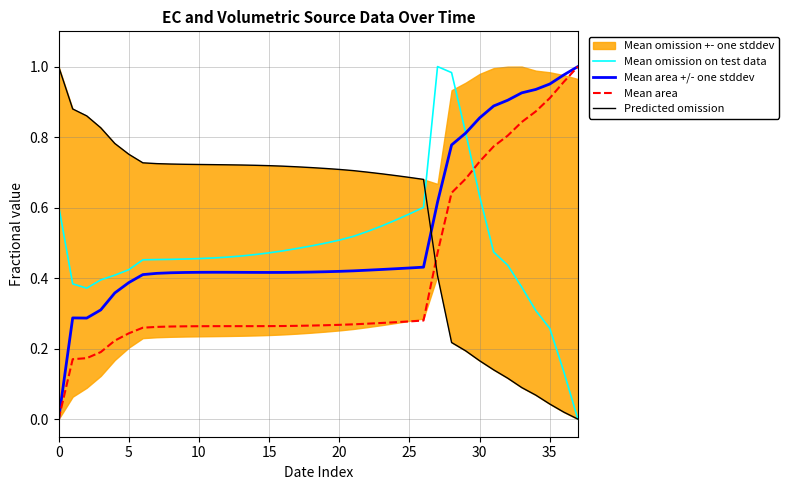

Is it true that Mean area equals -0.6 at 0?

False